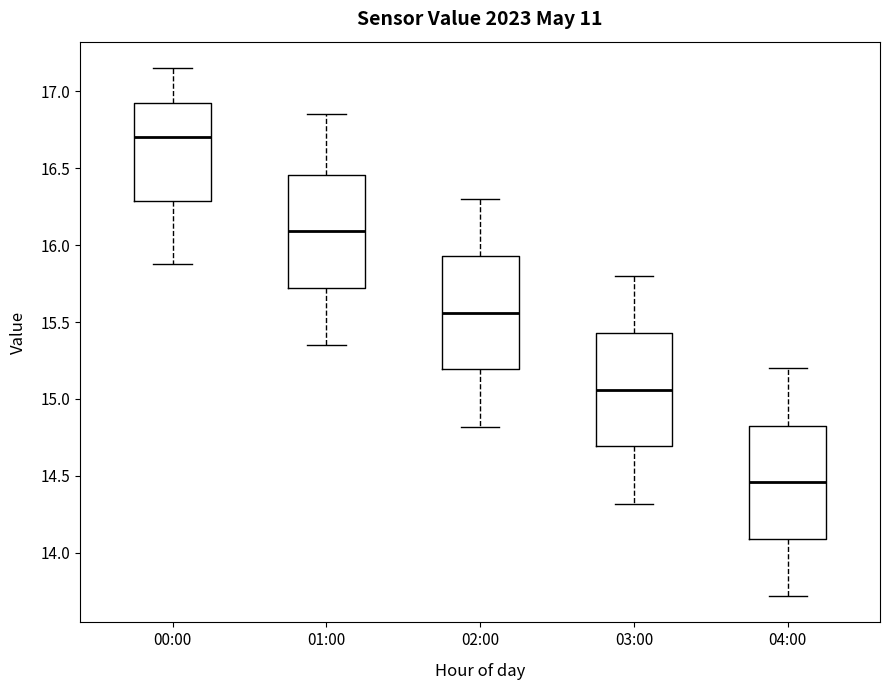

Reading left to right, read every box against the y-axis: the position of its median line, the range the box covers, and the ends of its whiskers. The values are not printed on the chart, so give them approximately, as read against the axis.

00:00: median 16.70, box 16.30 to 16.90, whiskers 15.90 to 17.15
01:00: median 16.10, box 15.70 to 16.45, whiskers 15.35 to 16.85
02:00: median 15.55, box 15.20 to 15.95, whiskers 14.80 to 16.30
03:00: median 15.05, box 14.70 to 15.45, whiskers 14.30 to 15.80
04:00: median 14.45, box 14.10 to 14.85, whiskers 13.70 to 15.20